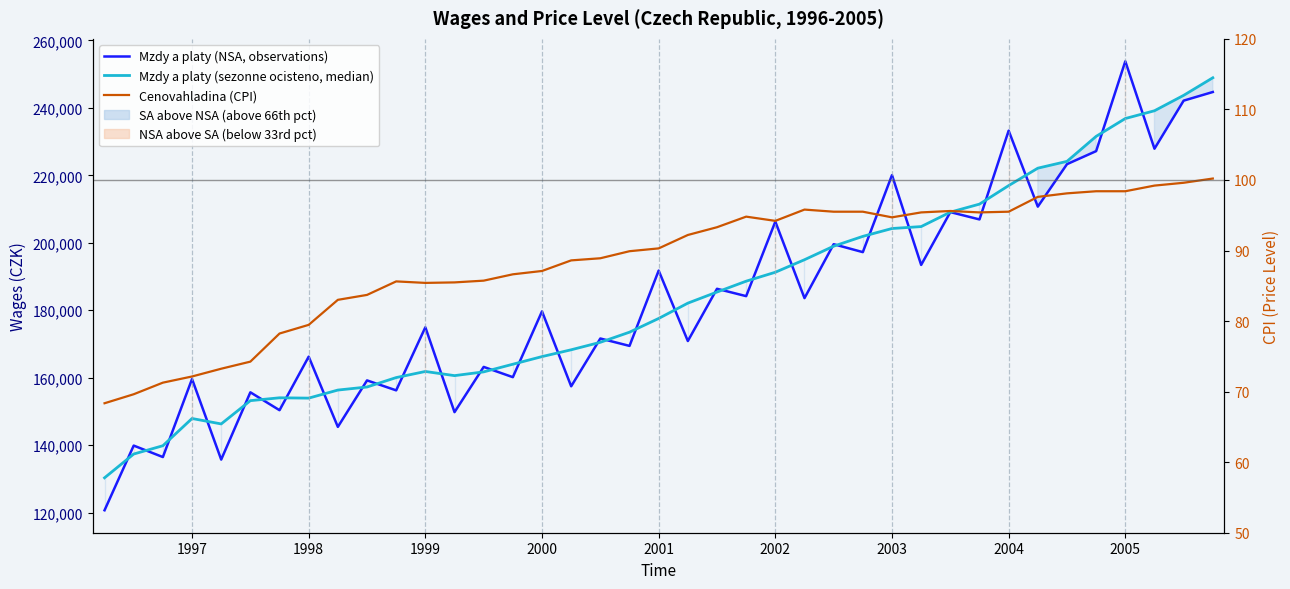

Is the value of Cenovahladina (CPI) at 2000 greater than the value of Mzdy a platy (sezonne ocisteno, median) at 2001?

No